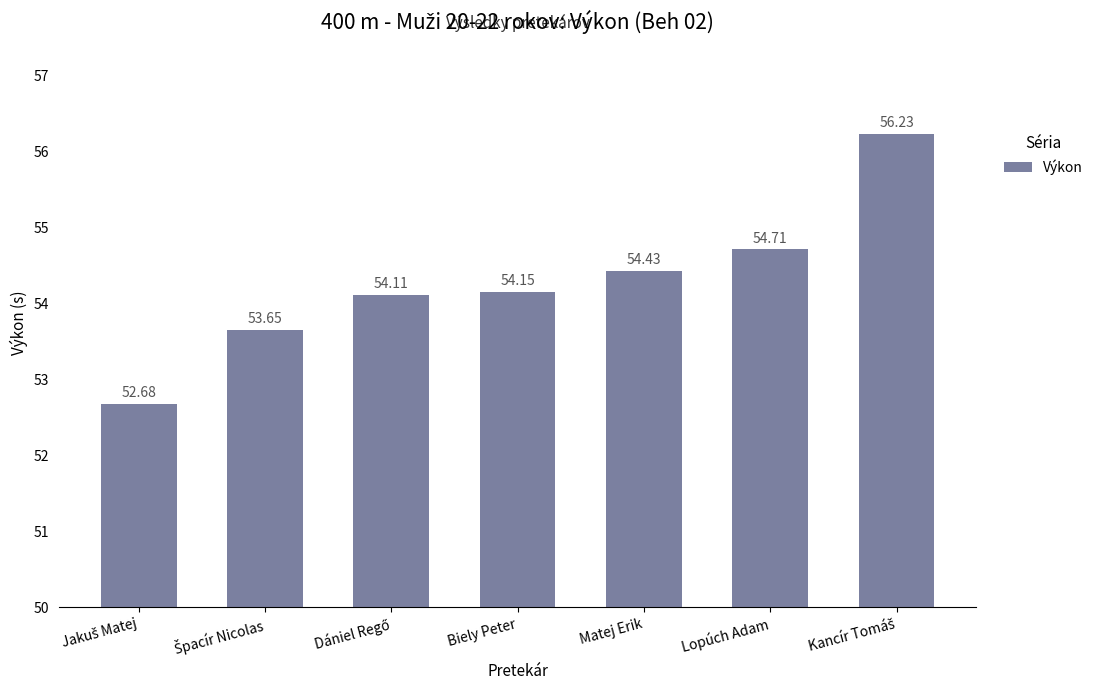

Which has a higher value, Matej Erik or Biely Peter?

Matej Erik